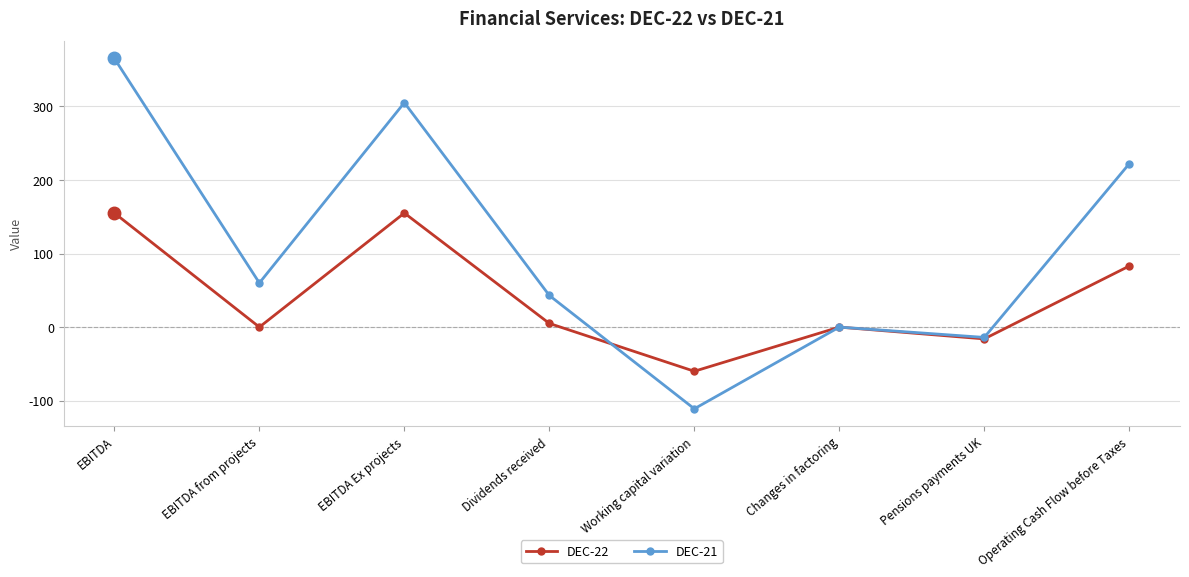

Rank the series by their average value, from lowest to highest.

DEC-22, DEC-21